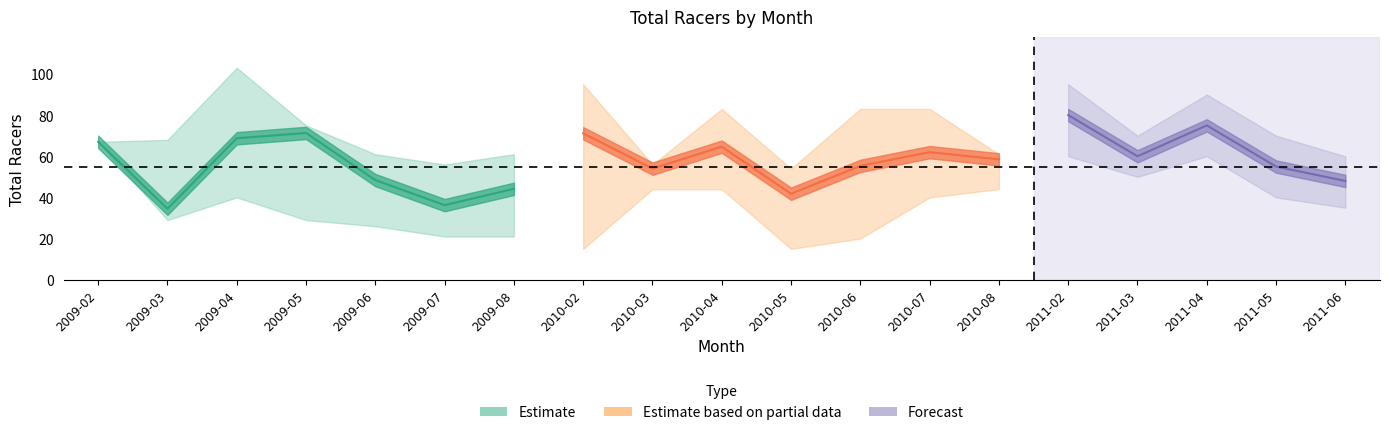

Is the value of Total Racers lower at 2009-08 greater than the value of Total Racers upper at 2009-07?

No